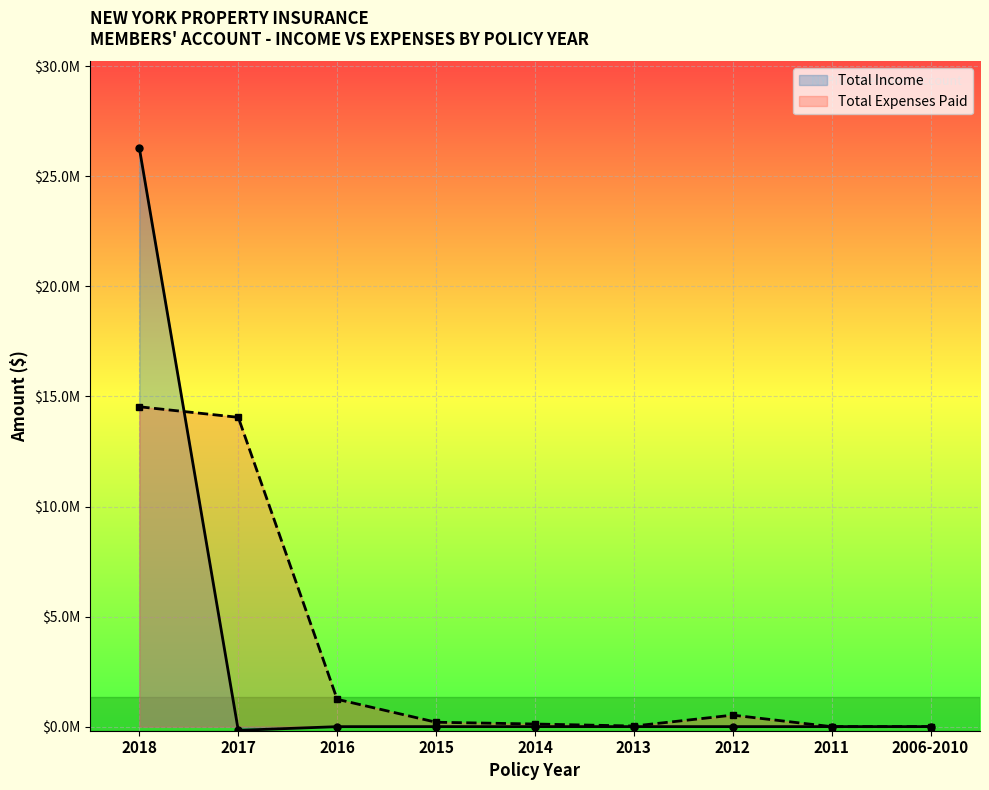

List the series in order of their peak value, lowest first.

Total Expenses Paid, Total Income